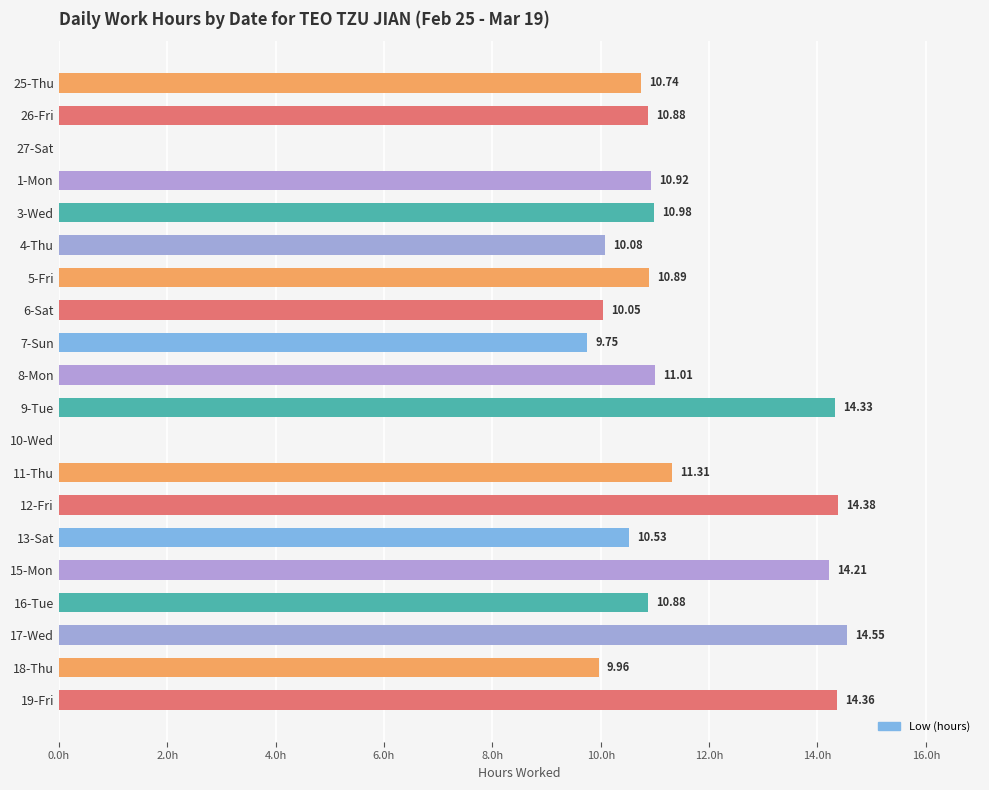

Which has a higher value, 4-Thu or 16-Tue?

16-Tue